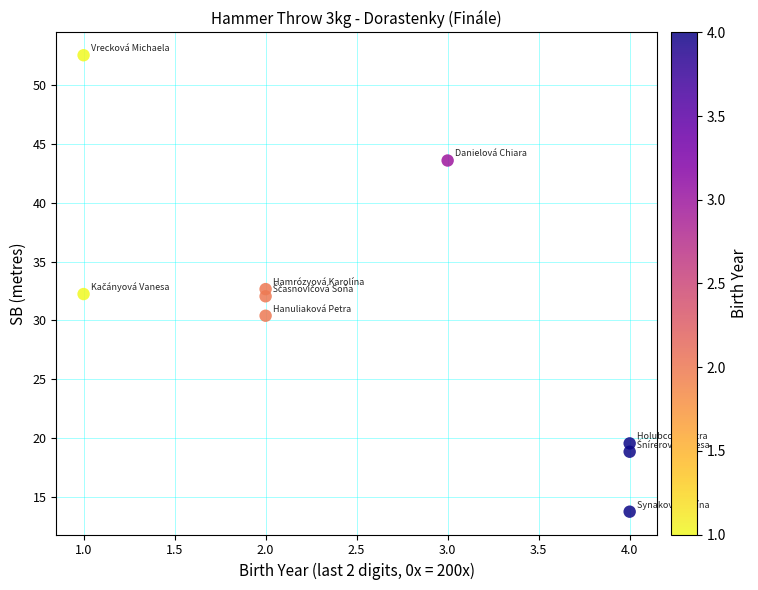

What is the range of X values (max minus min)?

3.0